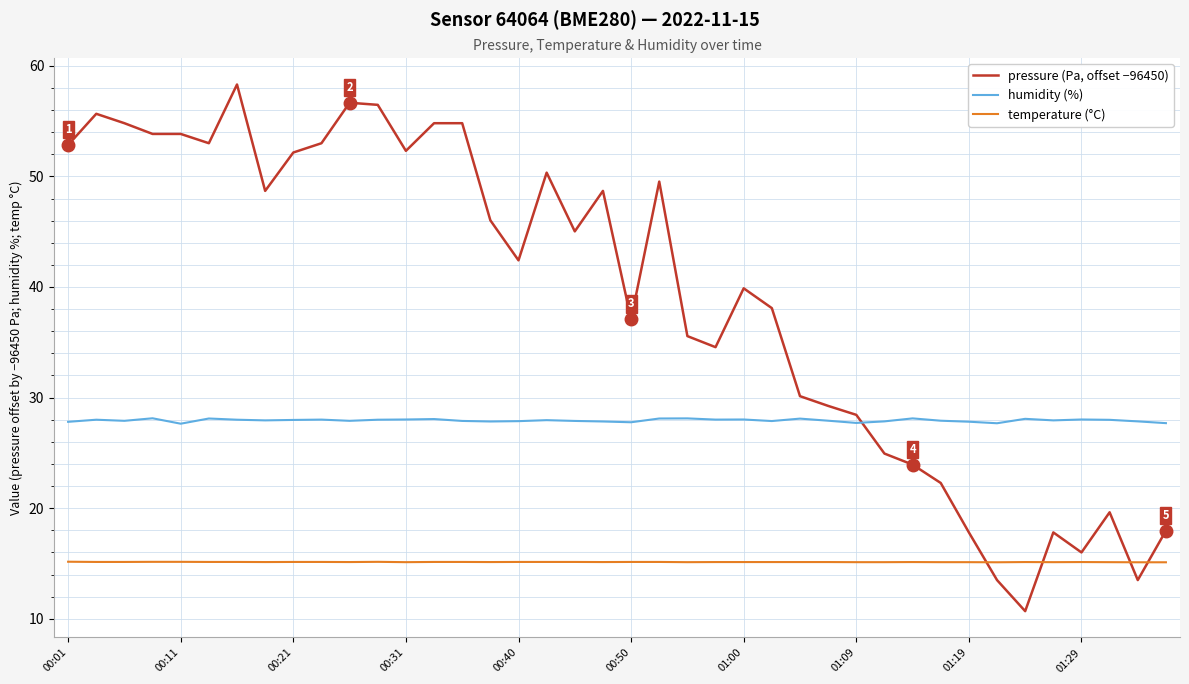

Which series has the largest total across all categories?

pressure (Pa, offset −96450)